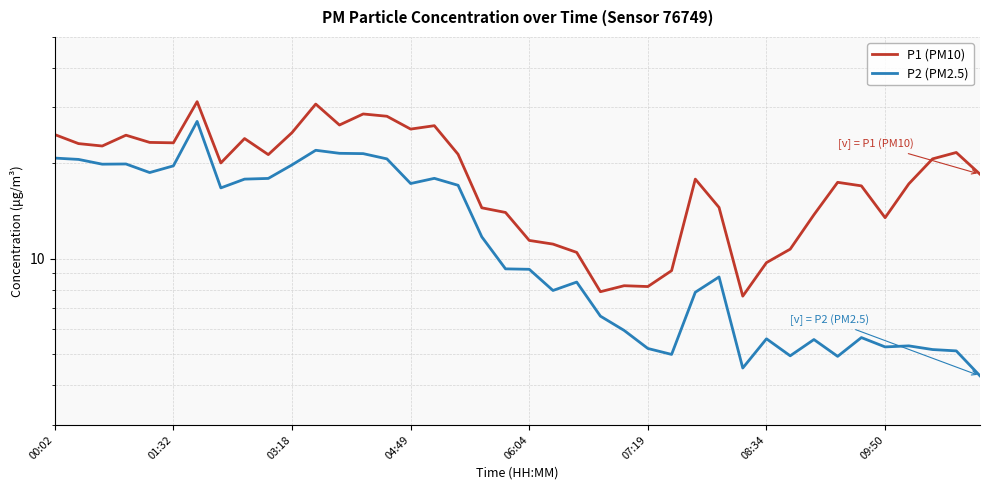

How many interior local valleys does the P1 (PM10) series have?

10